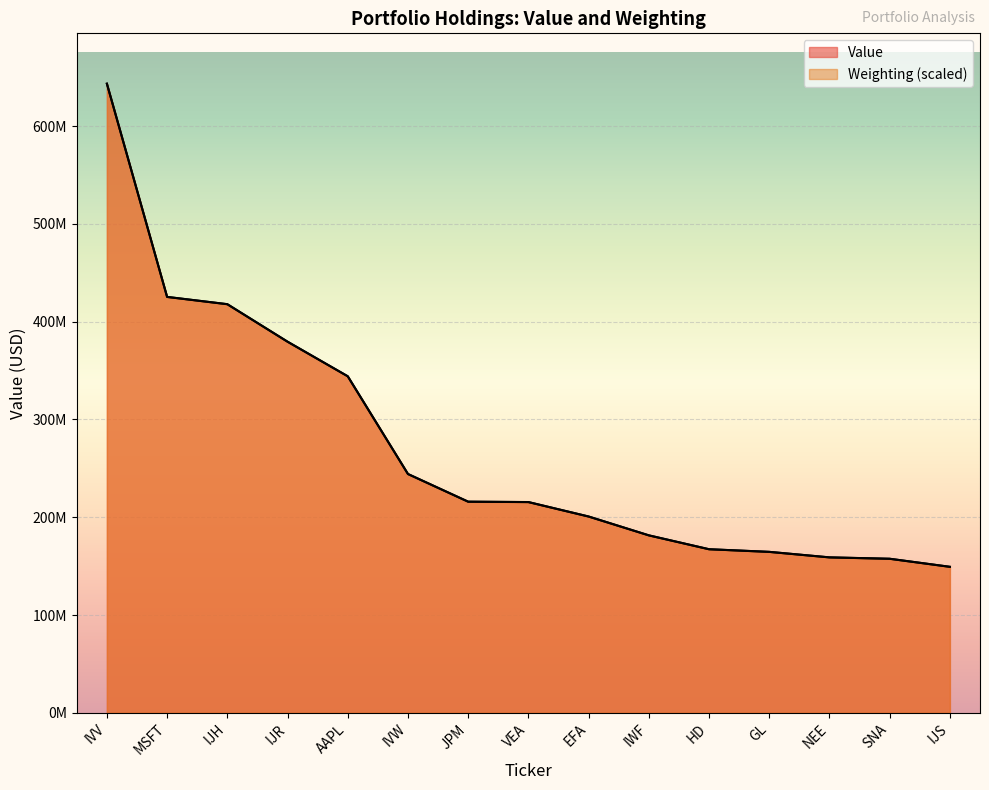

At how many categories does at least one series exceed 264470370?

5